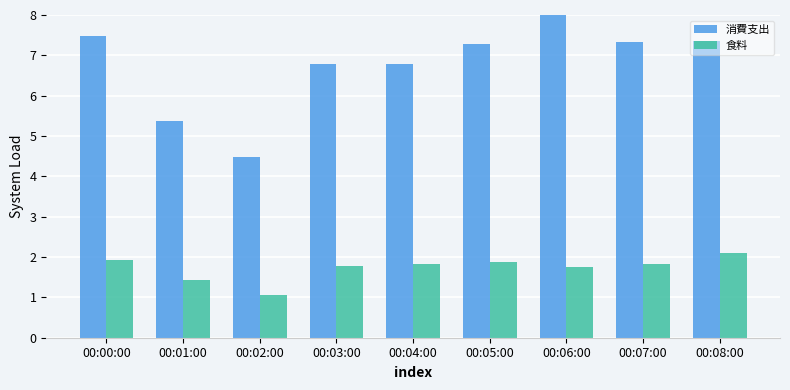

What is the label of the 6th bar from the left?

00:05:00